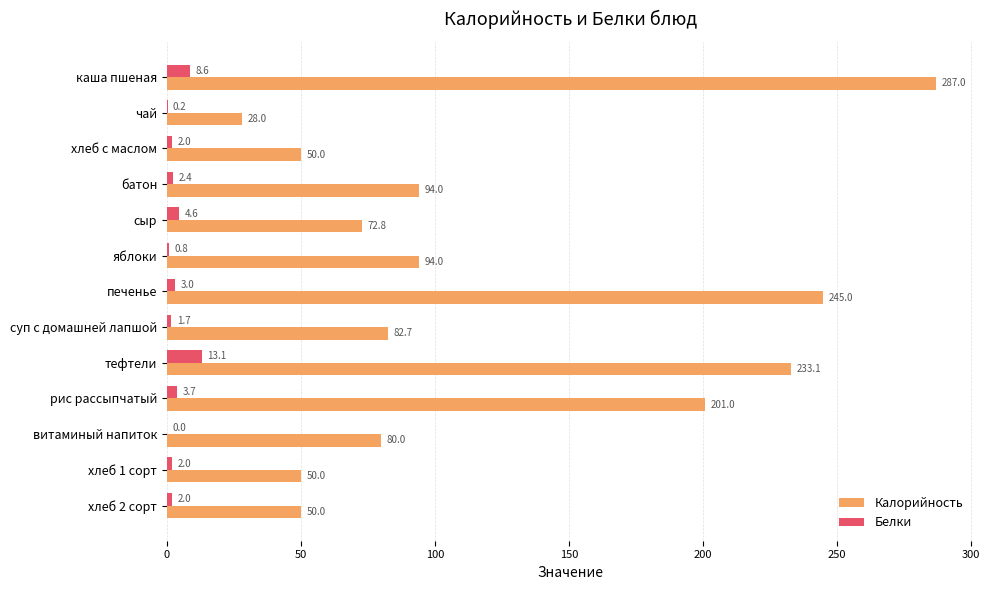

Is it true that Белки equals 2.0 at хлеб с маслом?

True